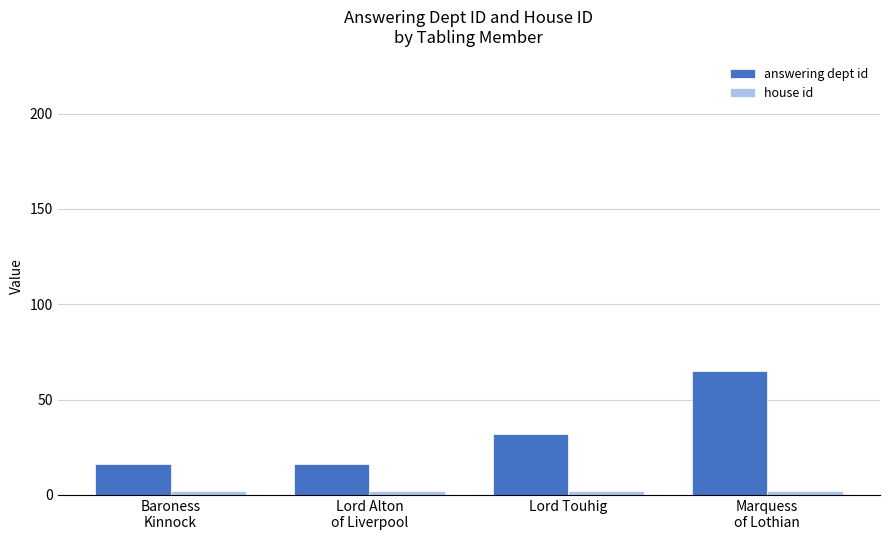

Which series changed the most between Lord Alton
of Liverpool and Marquess
of Lothian?

answering dept id